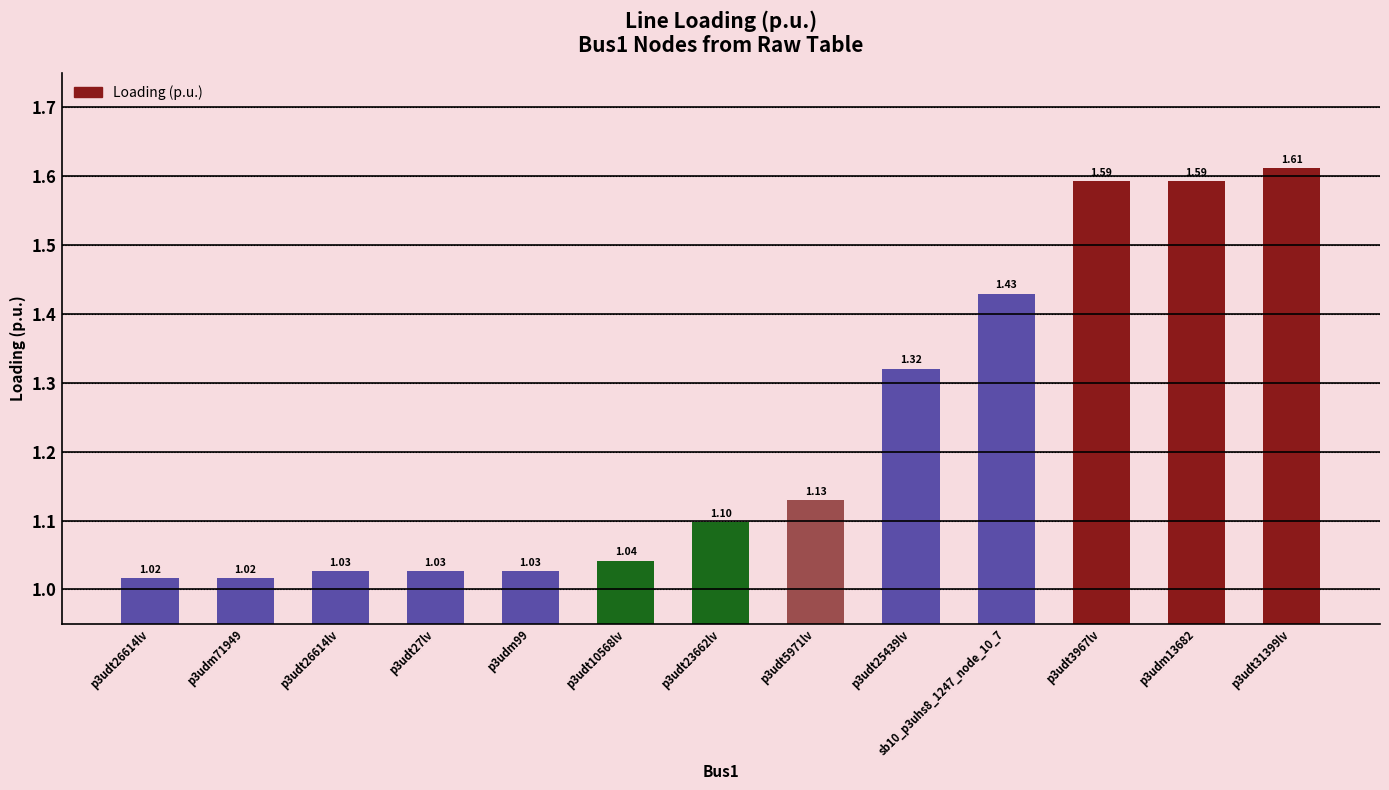

Are the bars grouped side by side (vs. stacked)?

No